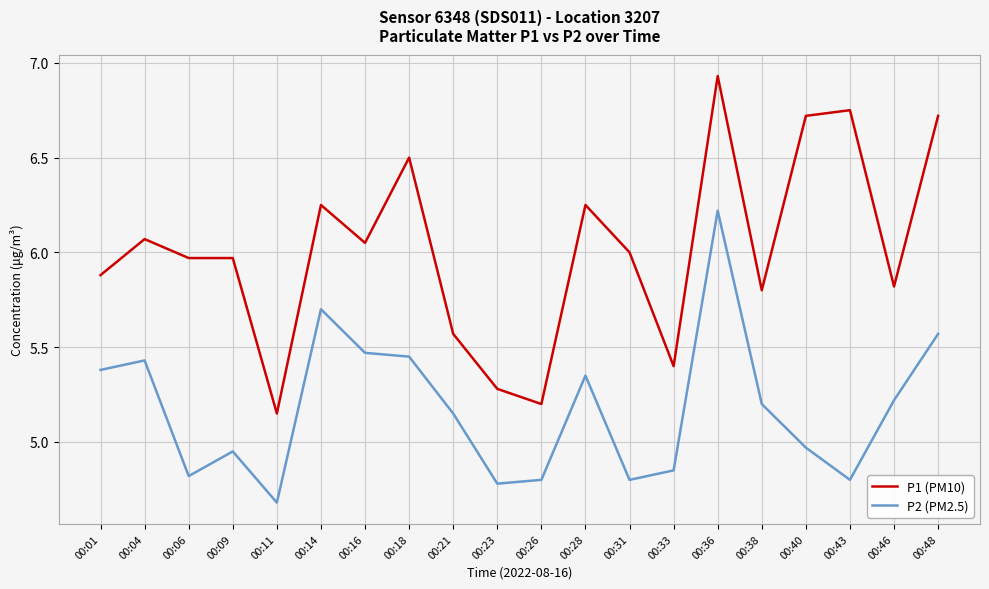

What is the sum of the P1 (PM10) values at 00:38 and 00:43?

12.6